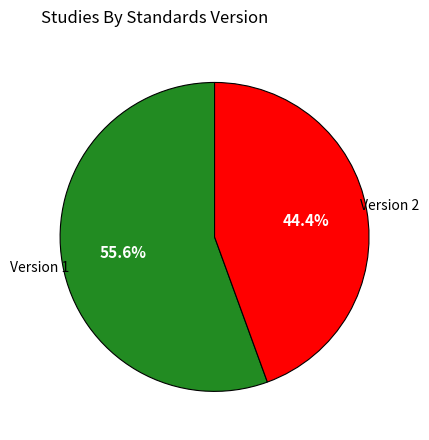

How many slices are in this pie chart?

2